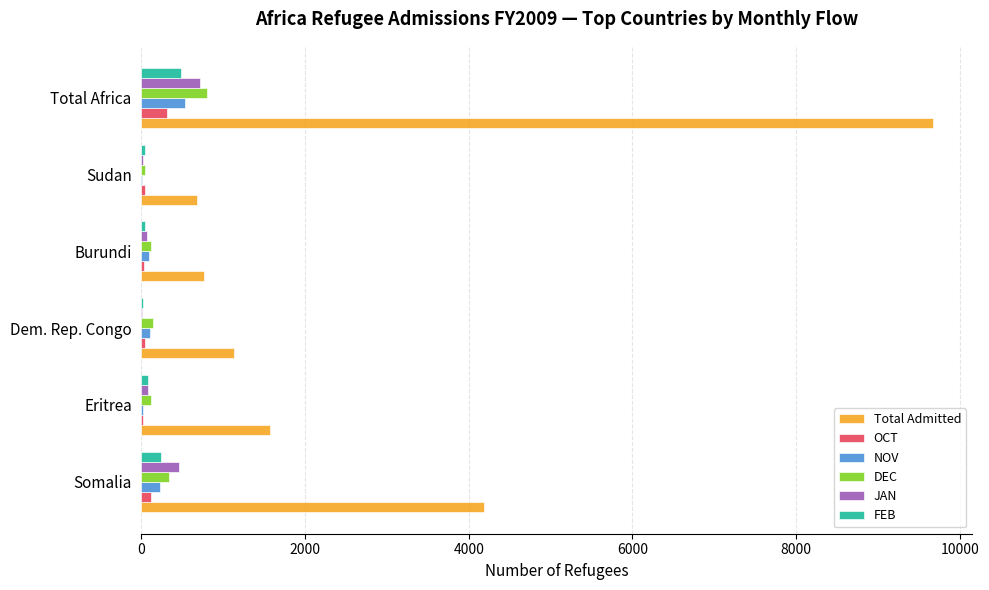

What is the maximum value shown in the chart?

9670